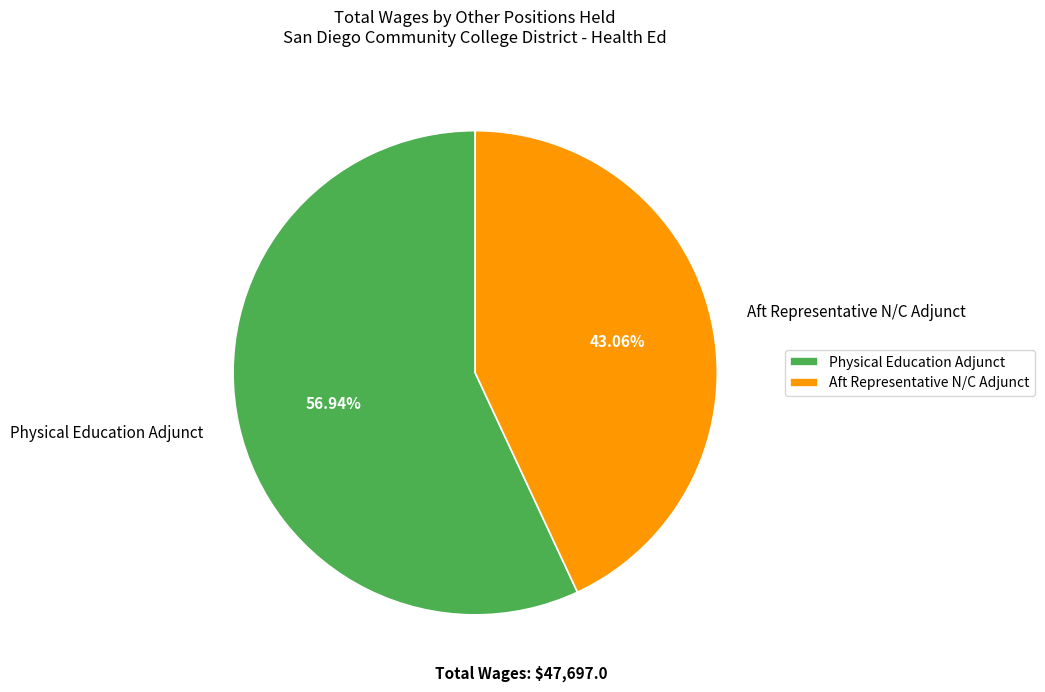

To the nearest percent, what portion does Aft Representative N/C Adjunct represent?

43%